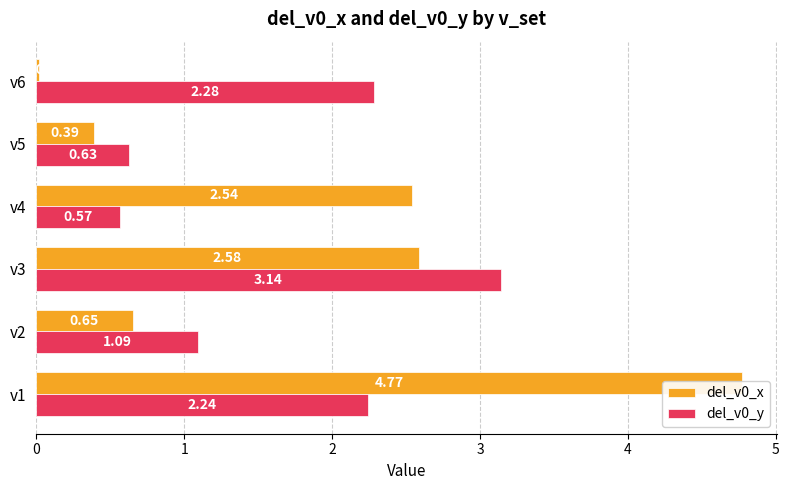

How many data points in del_v0_y are less than 2?

3